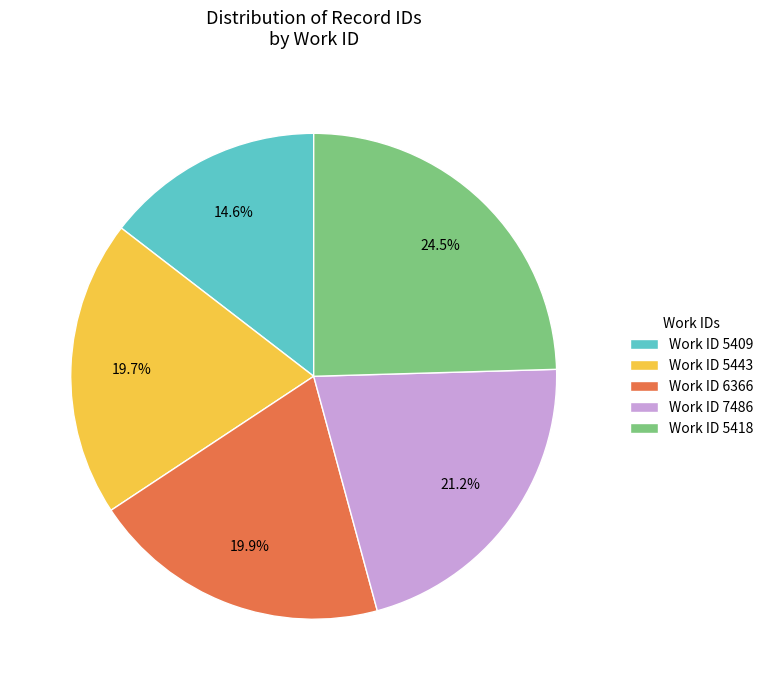

Between Work ID 5409 and Work ID 6366, which is larger?

Work ID 6366